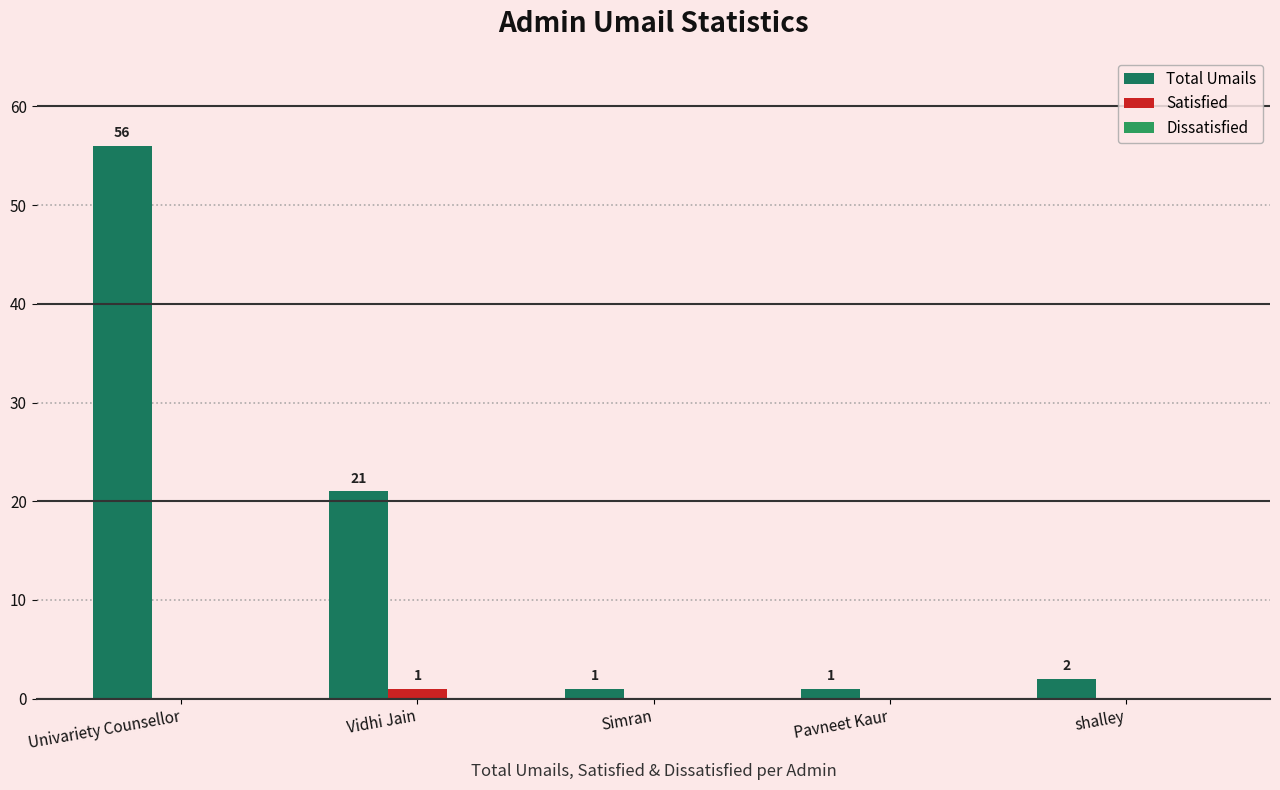

Between Simran and shalley, which series saw the biggest shift?

Total Umails